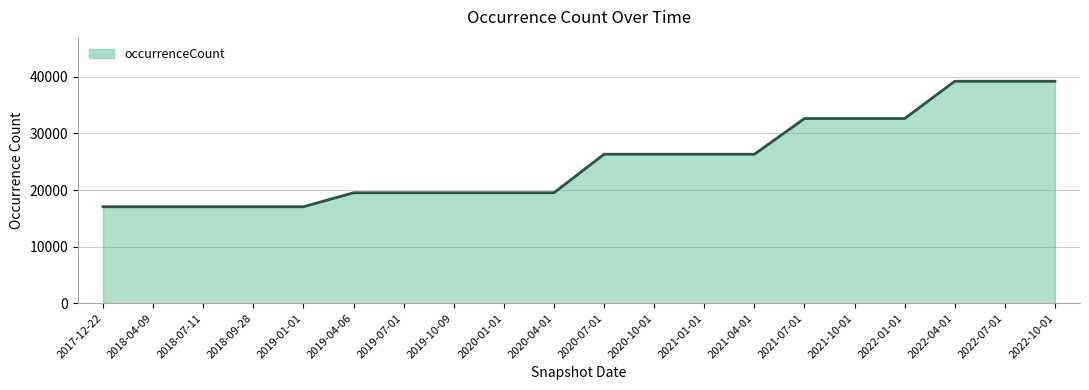

What is the sum of all values?

503636